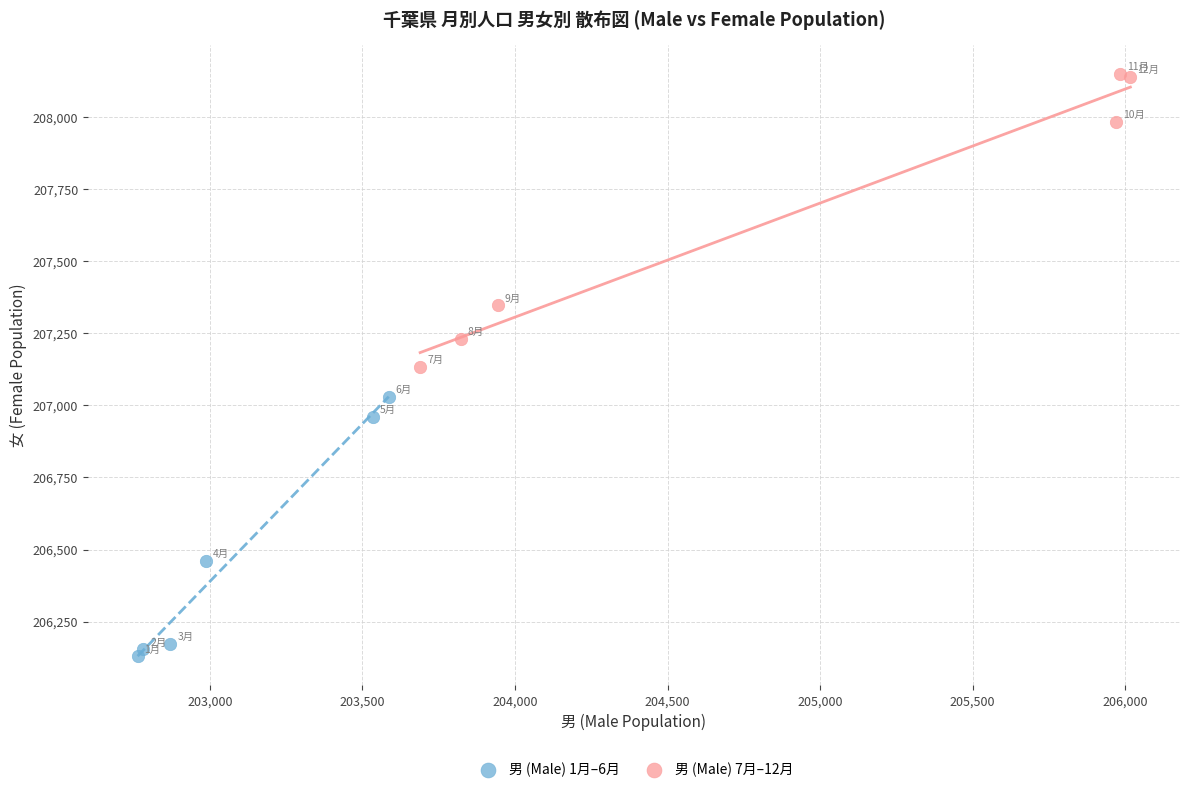

Which series reaches the maximum Y coordinate?

男 (Male) 7月–12月